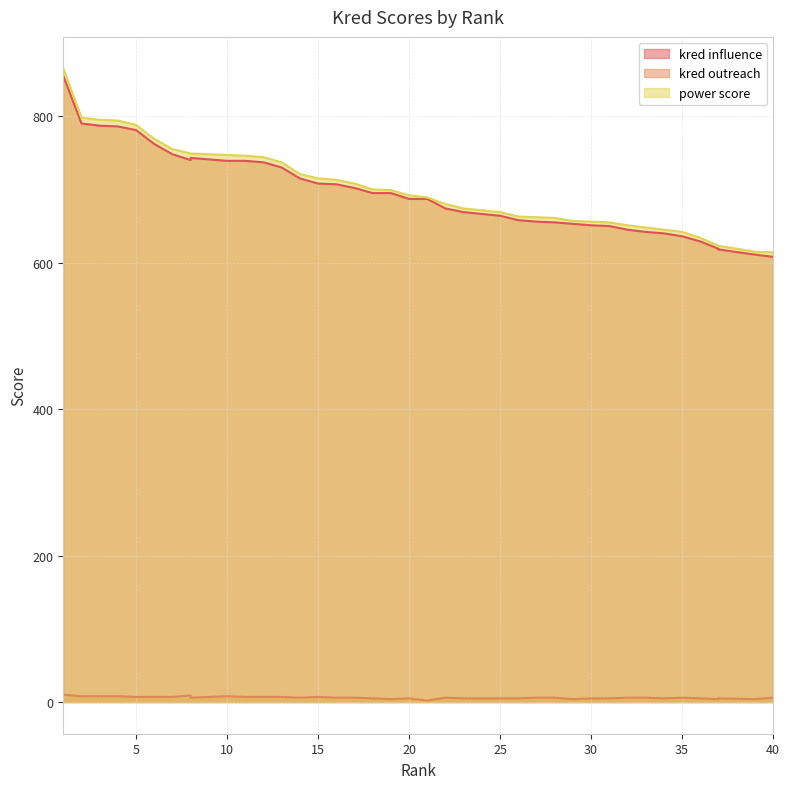

Which series has the widest spread of values?

power score